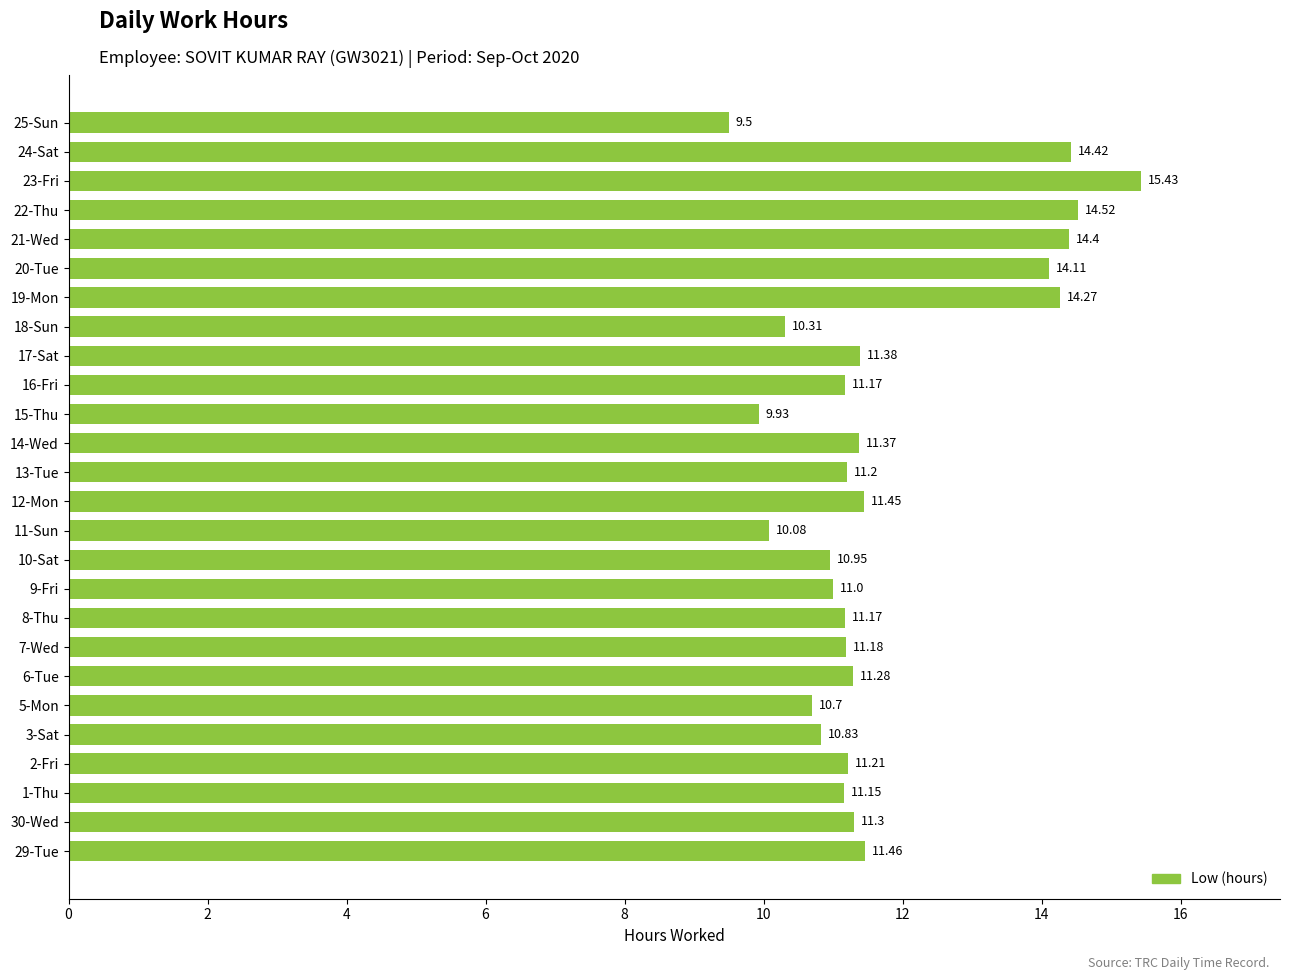

Which has a higher value, 1-Thu or 10-Sat?

1-Thu